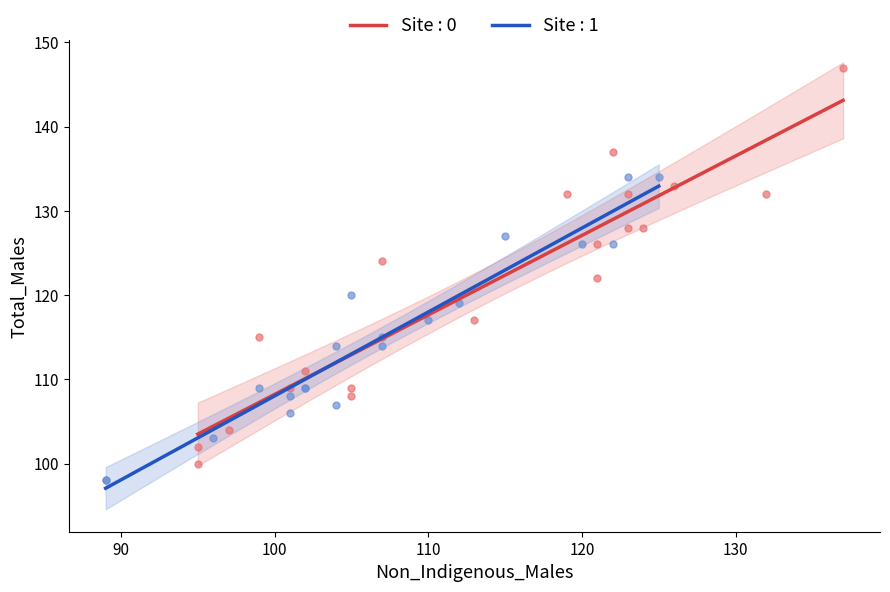

Which series reaches the maximum Y coordinate?

Site : 0